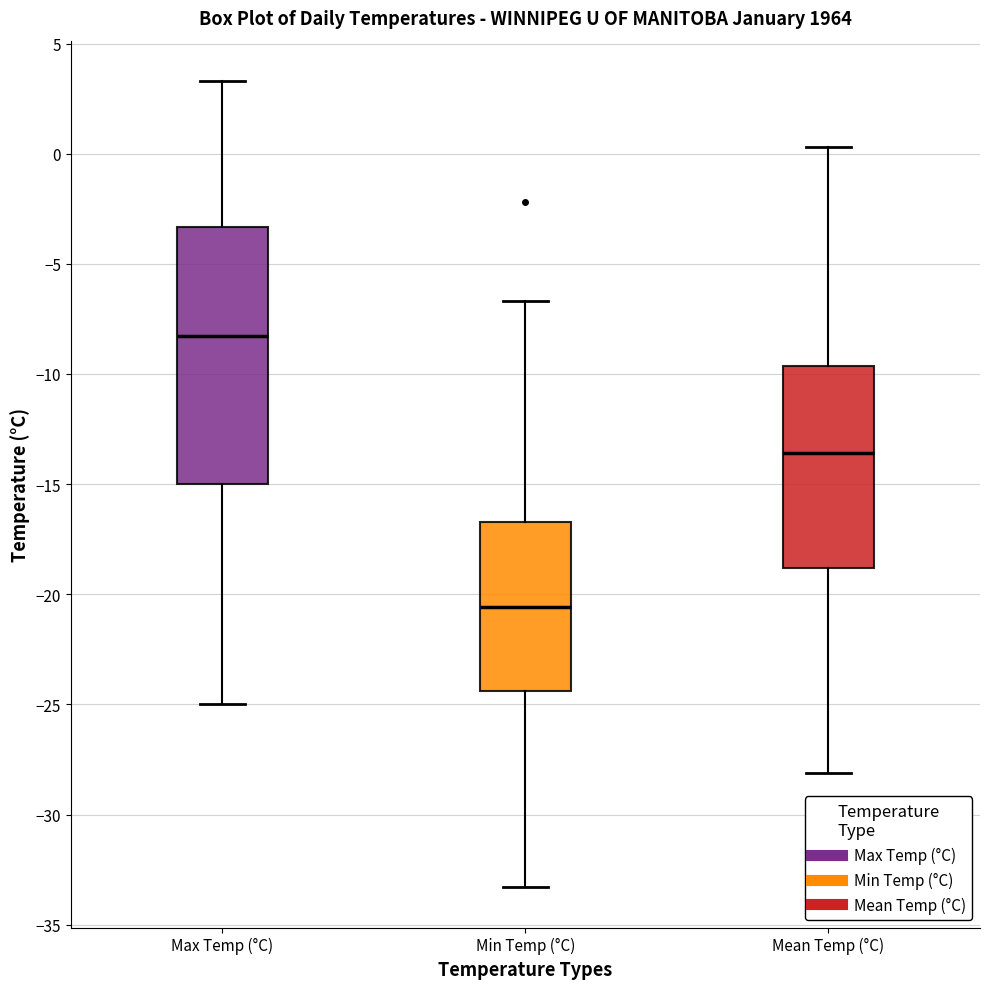

Where is the upper edge of the box for Mean Temp (°C) on the y-axis? The values are not printed on the chart, so give them approximately, as read against the axis.

-9.5